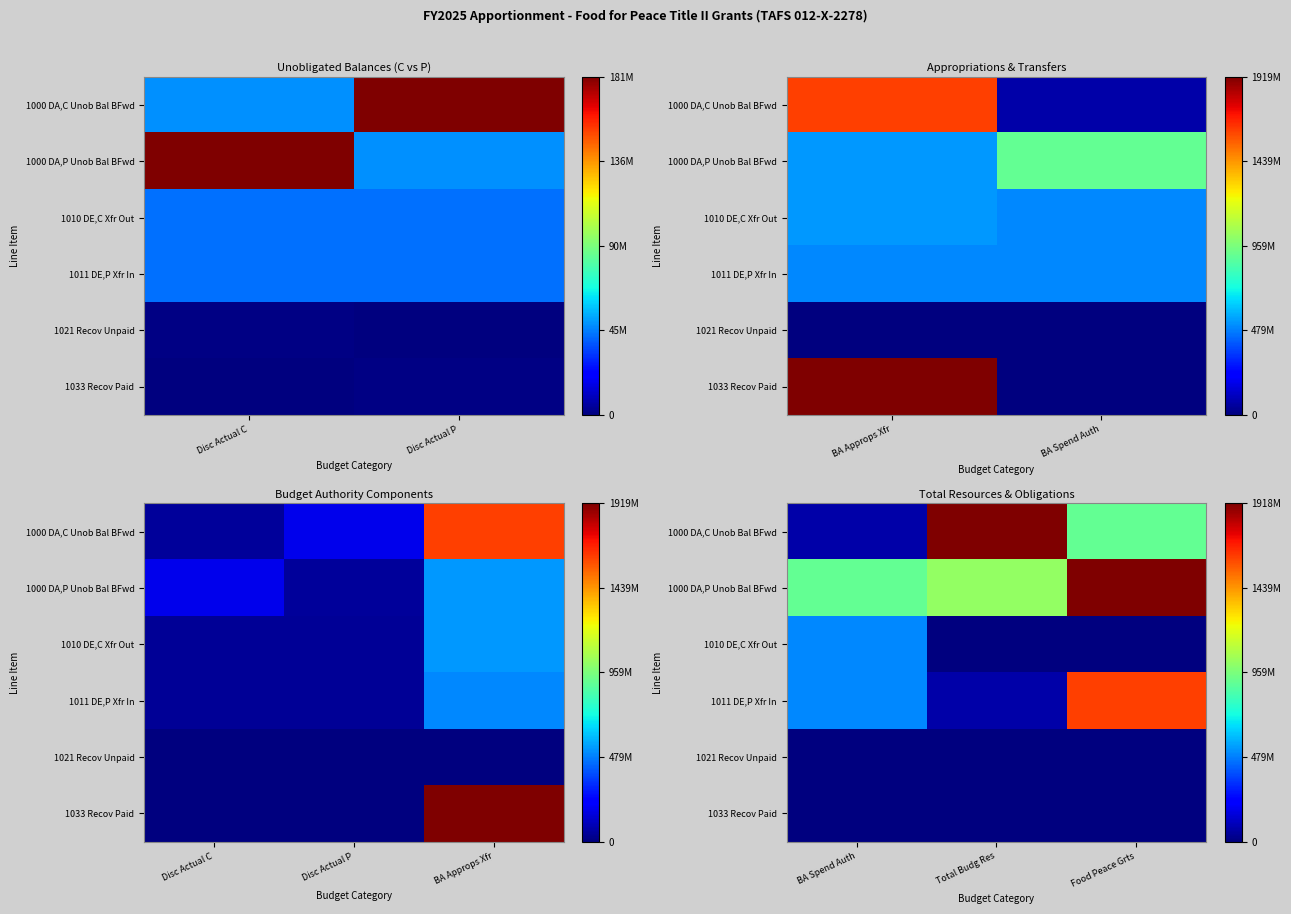

The value of 1000 DA,C Unob Bal BFwd at BA Spend Auth is 35806364. True or false?

False